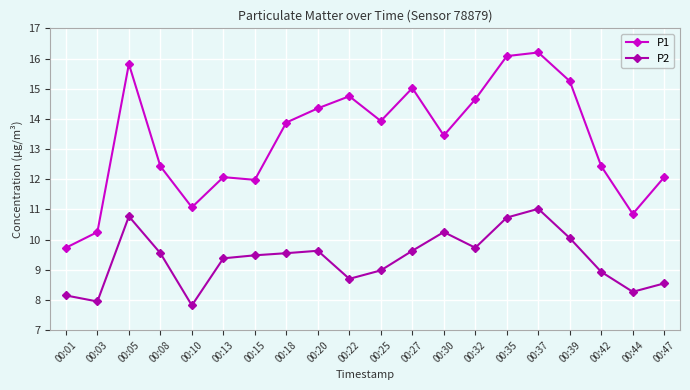

What are all the series names shown in the legend?

P1, P2